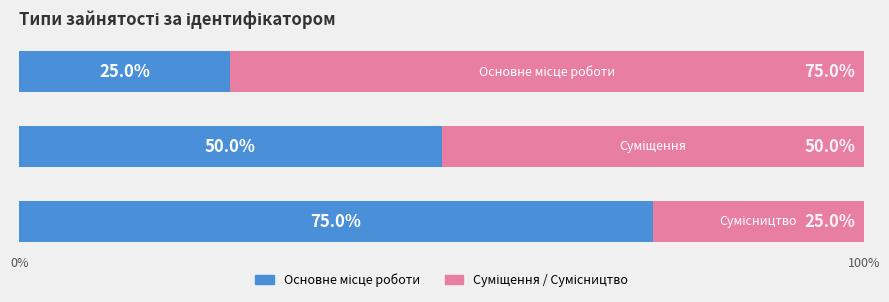

What position from the left is 0%?

1